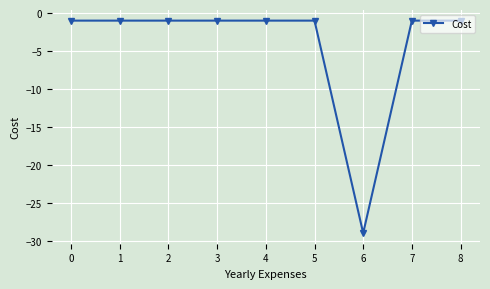

Reading right to left, transcribe all the data shown in this chart.

8=-1	7=-1	6=-29	5=-1	4=-1	3=-1	2=-1	1=-1	0=-1